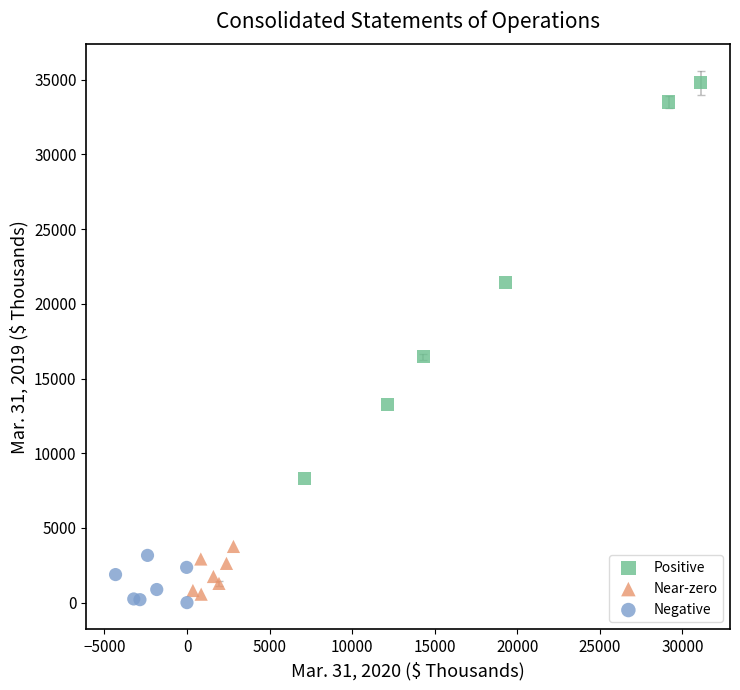

Which series contains the lowest Y value?

Negative